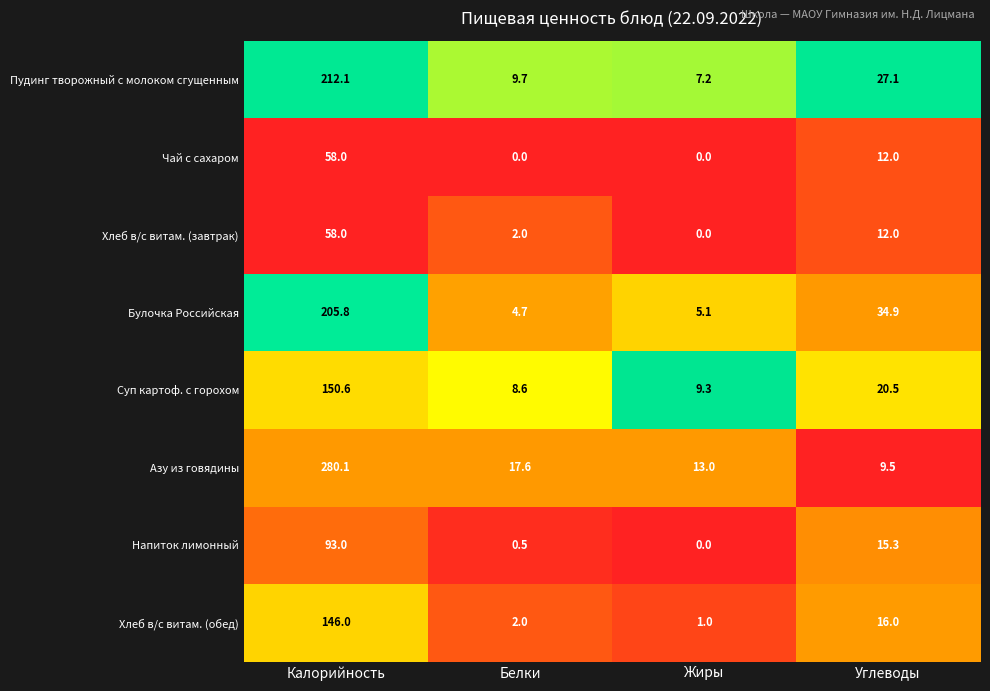

Is the value of Пудинг творожный с молоком сгущенным at Углеводы greater than the value of Хлеб в/с витам. (завтрак) at Жиры?

Yes